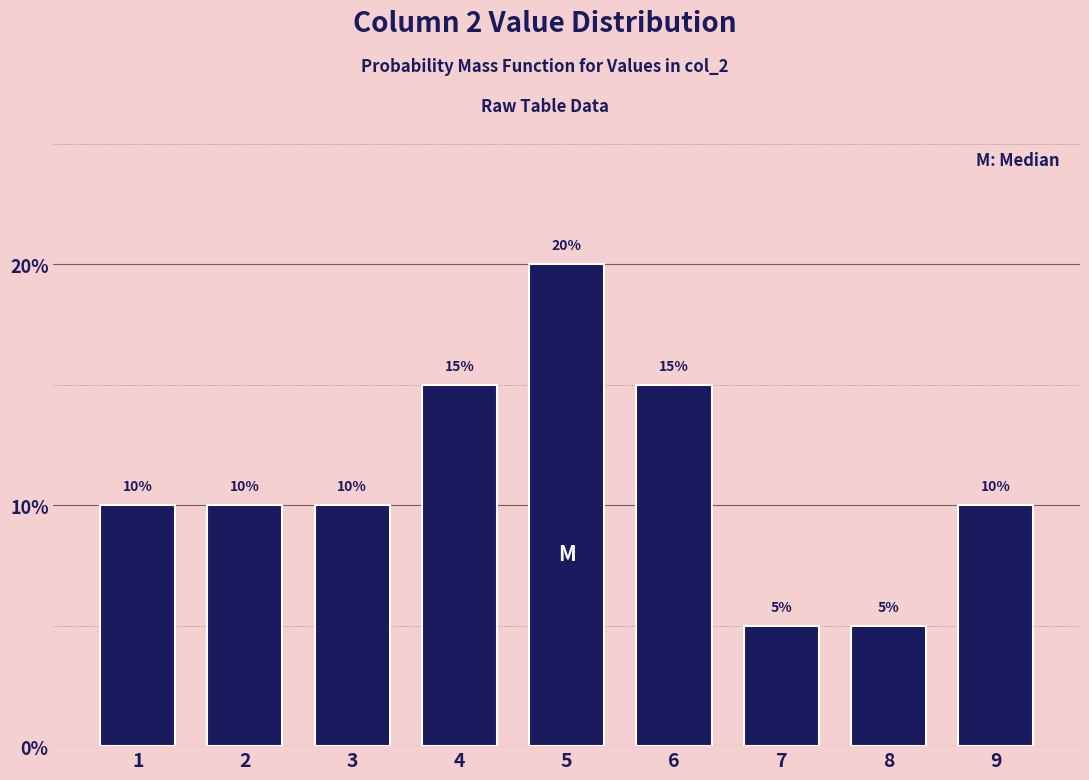

Reading left to right, what are all the values shown in this chart?

1=10	2=10	3=10	4=15	5=20	6=15	7=5	8=5	9=10